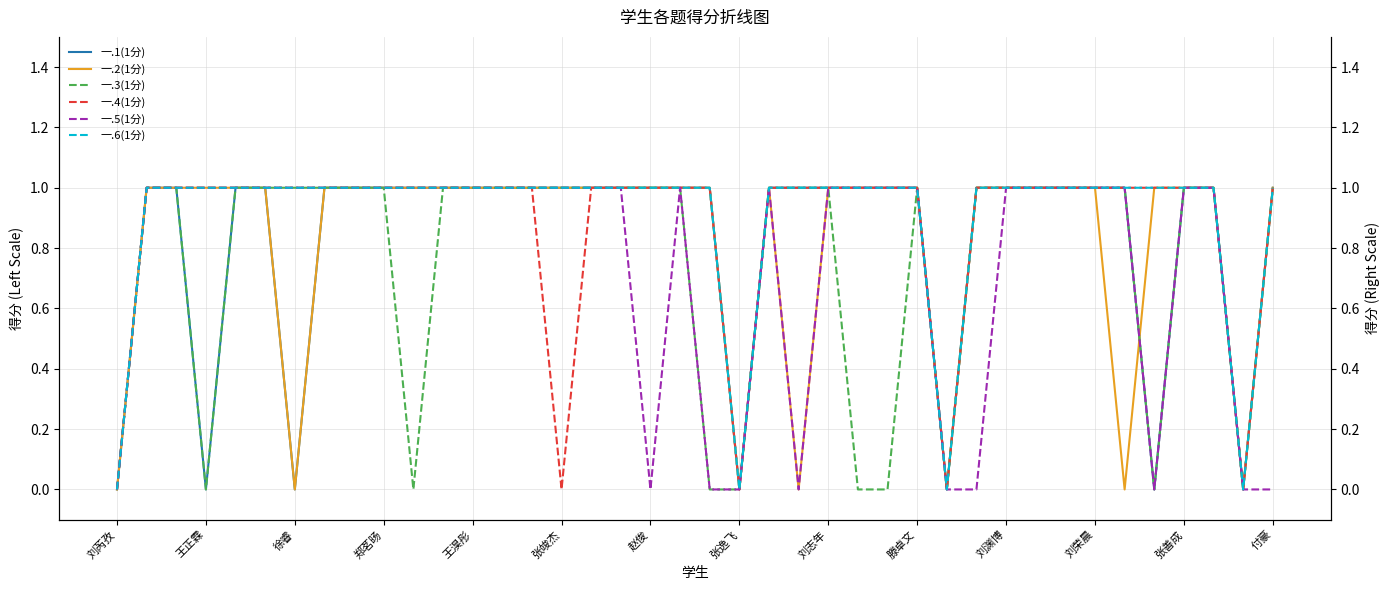

What is the average value of the 一.1(1分) series?

1